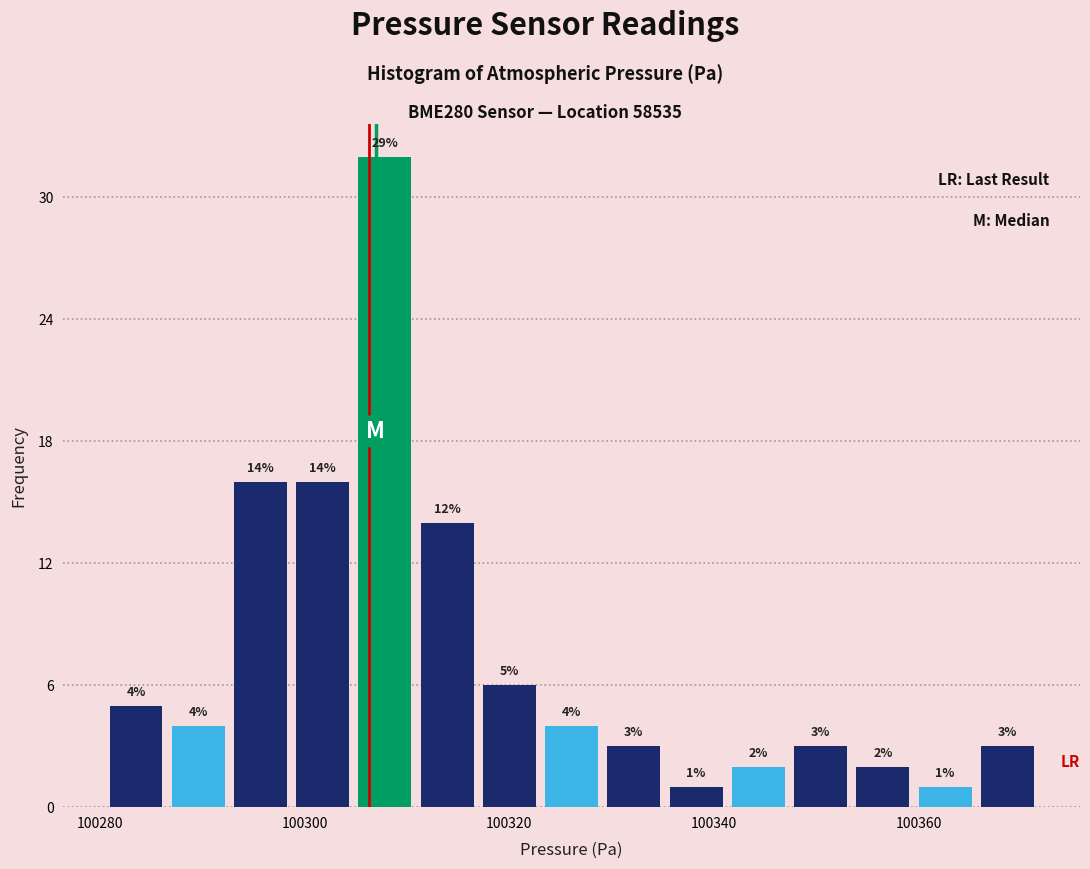

Around what value on the x-axis is the tallest bar? Give the approximate position of its centre, as read against the axis.

100308